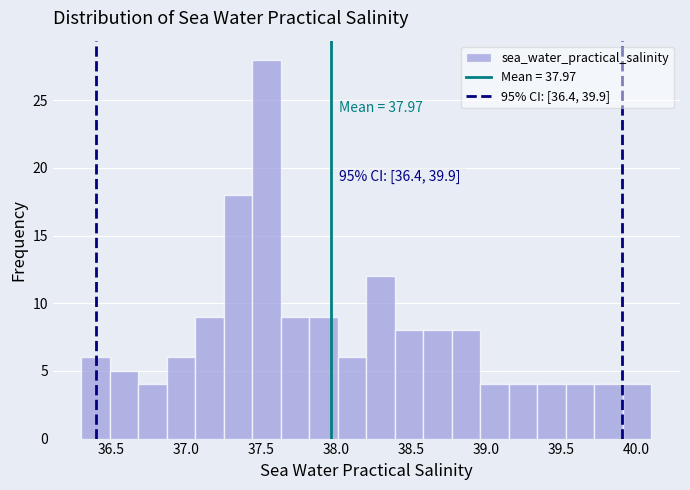

Read against the x-axis, roughly where is the centre of the tallest bar?

37.55